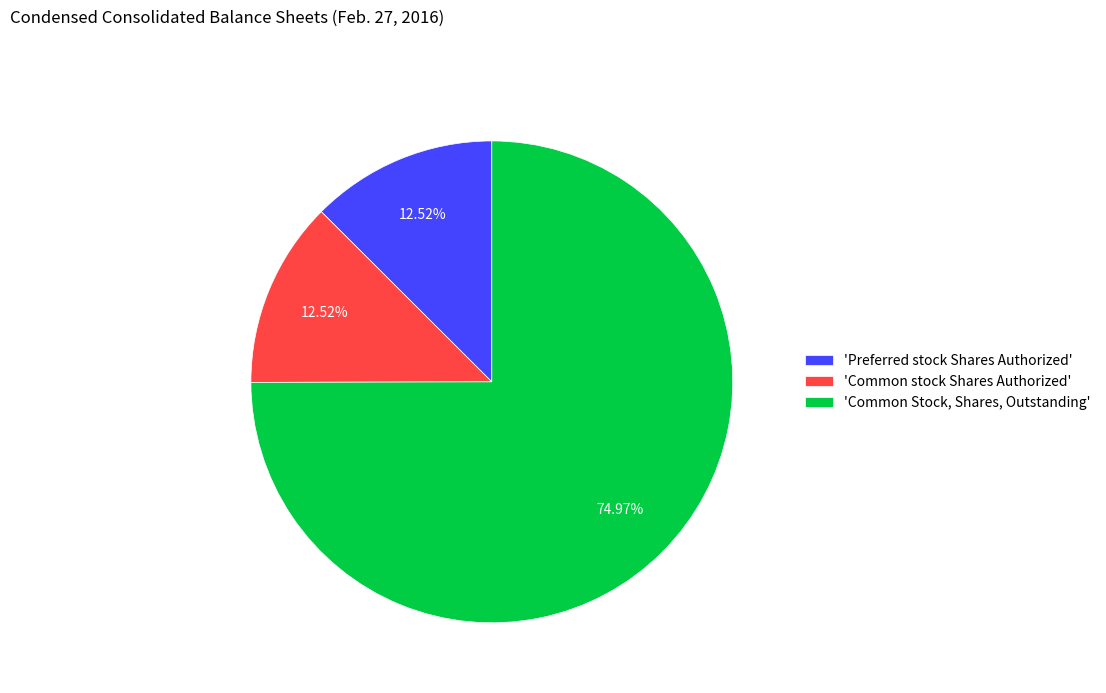

Which category has the biggest portion of the pie?

'Common Stock, Shares, Outstanding'